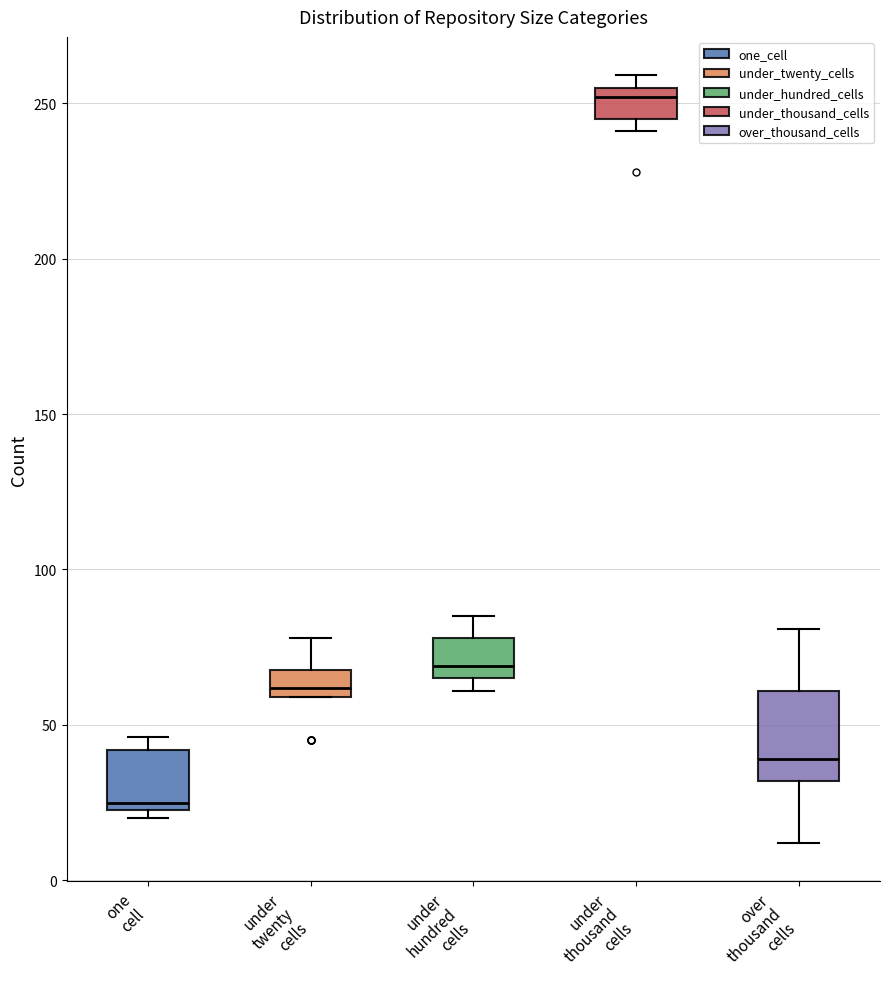

Comparing the boxes themselves (not the whiskers), which one is the tallest?

over thousand cells